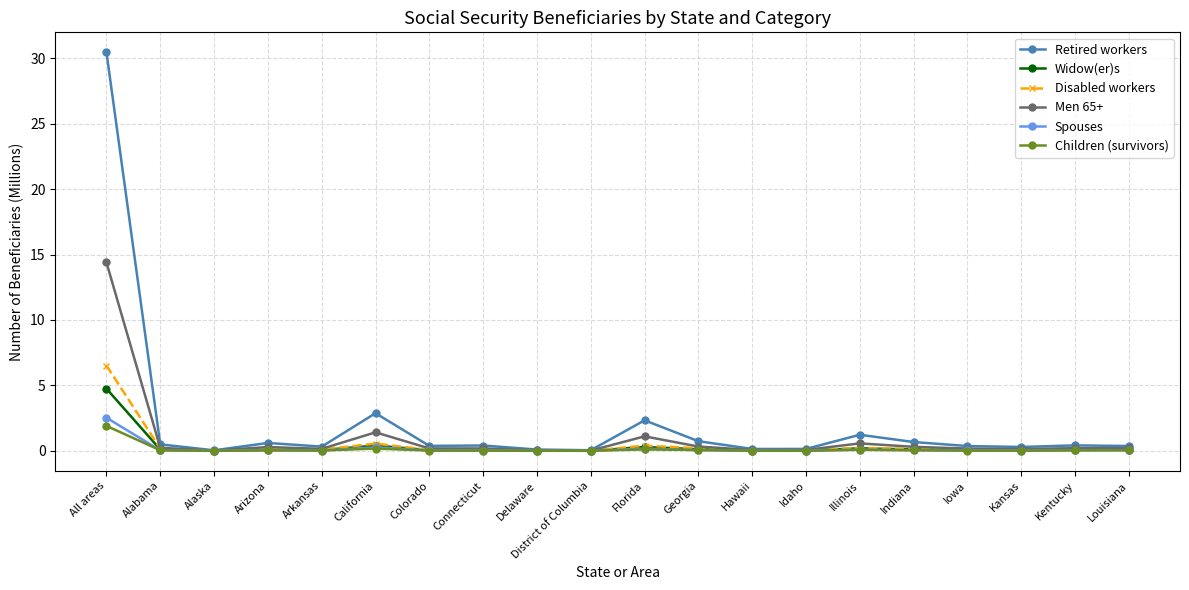

At which category does the chart reach its peak across all series?

All areas